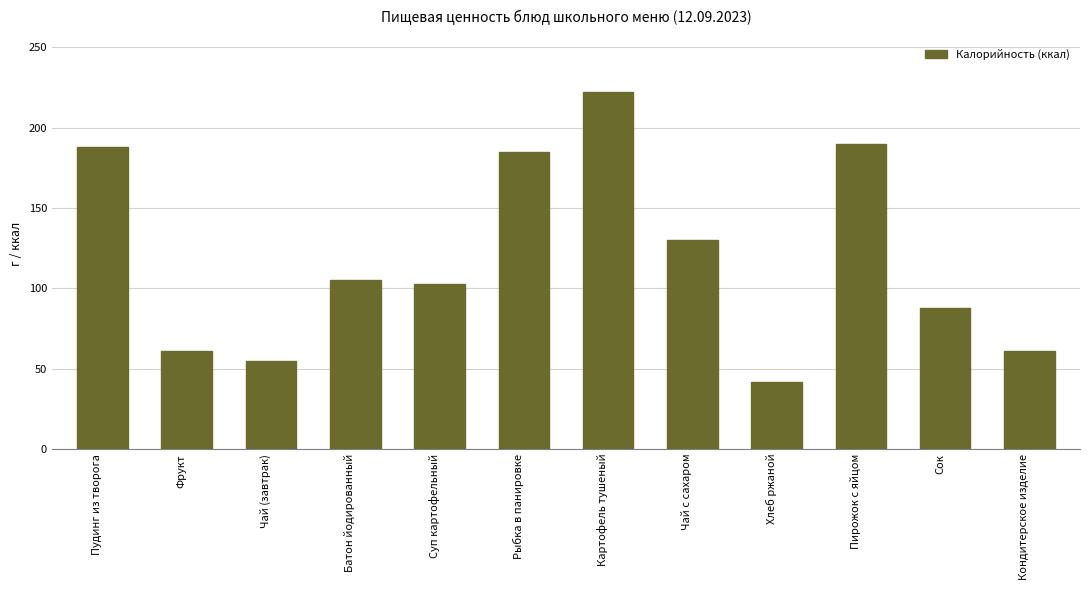

Count the number of categories in the chart.

12